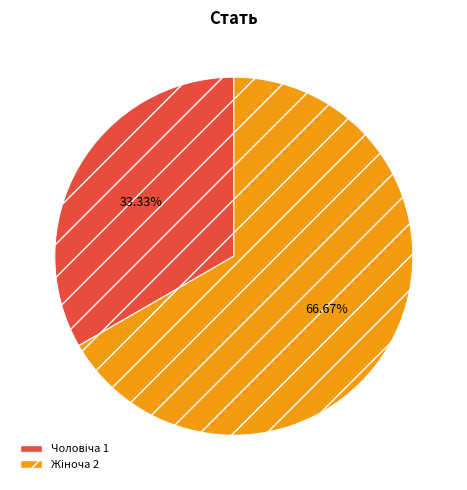

Is there any slice that represents more than half of the pie?

Yes